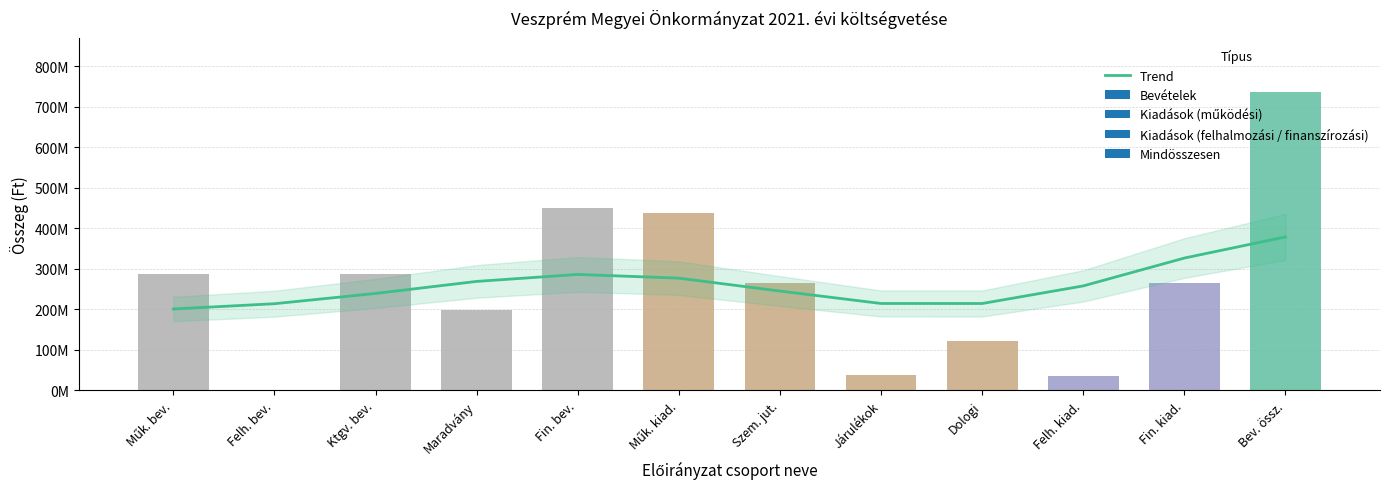

What is the label of the 10th bar from the right?

Ktgv. bev.